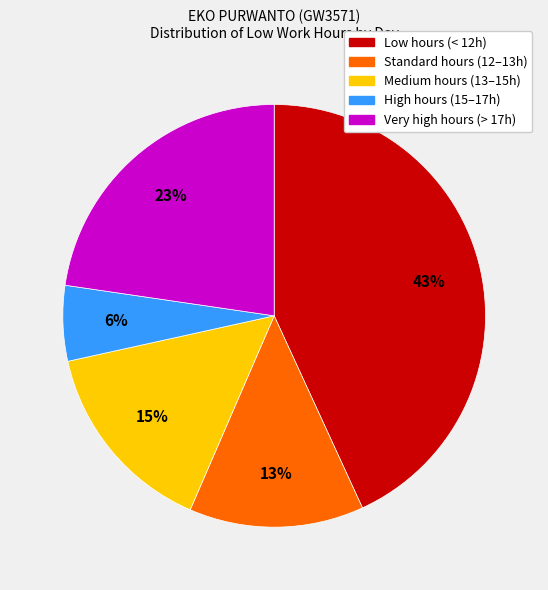

Is there a majority slice in this chart?

No